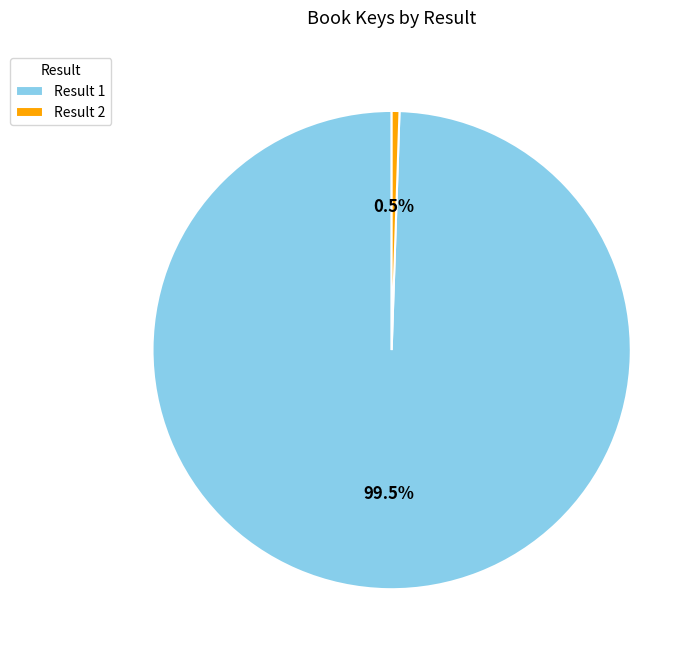

Approximately how many times larger is the value at Result 1 compared to Result 2?

189.9